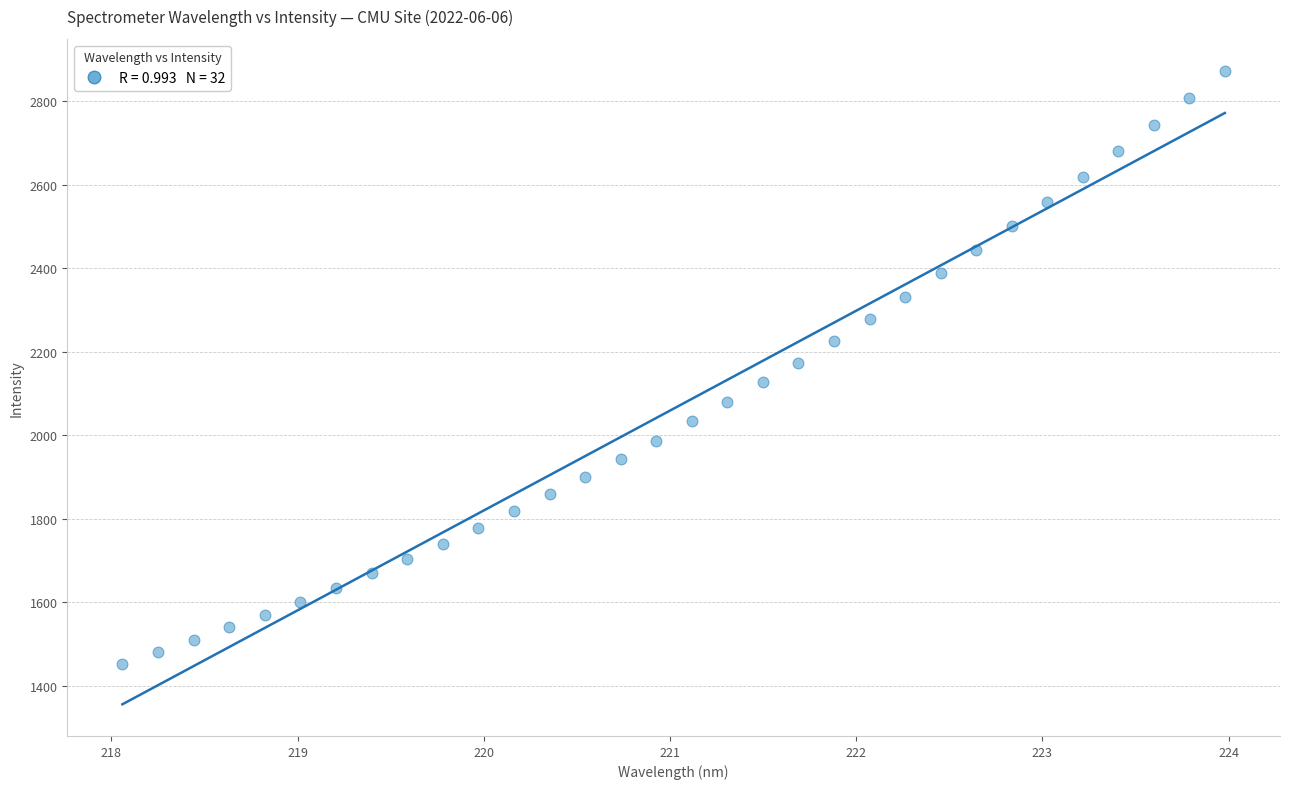

What is the range of Y values (max minus min)?

1420.9